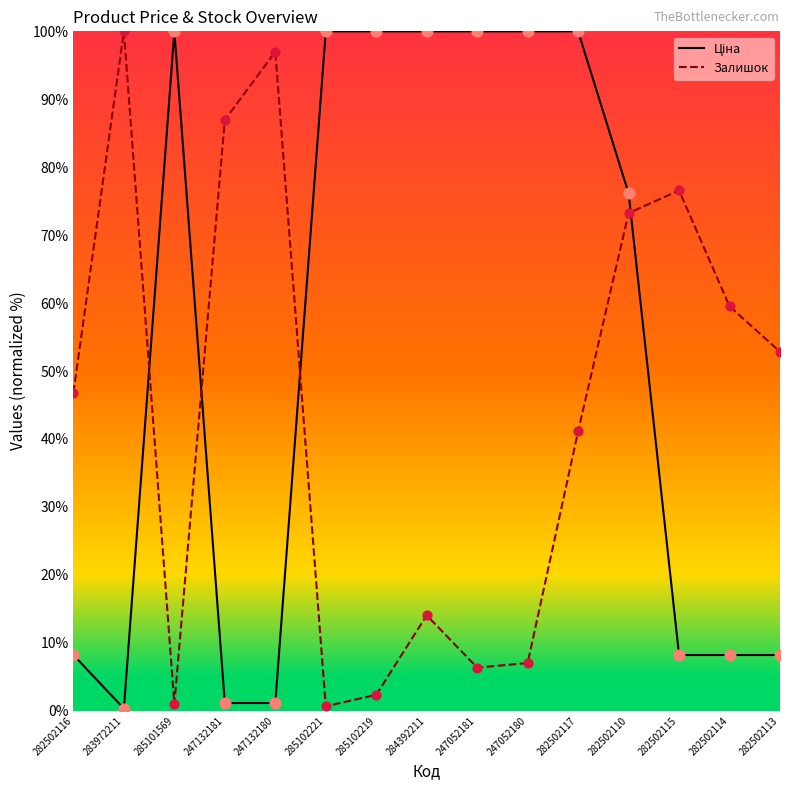

Which series contains the highest Y value?

Ціна